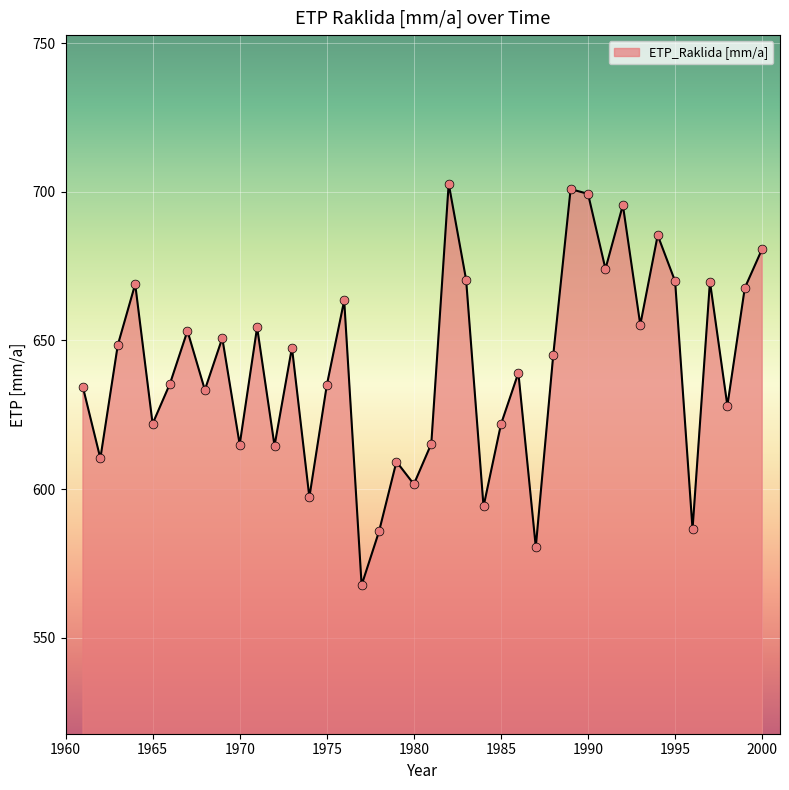

What is the smallest value displayed?

567.7